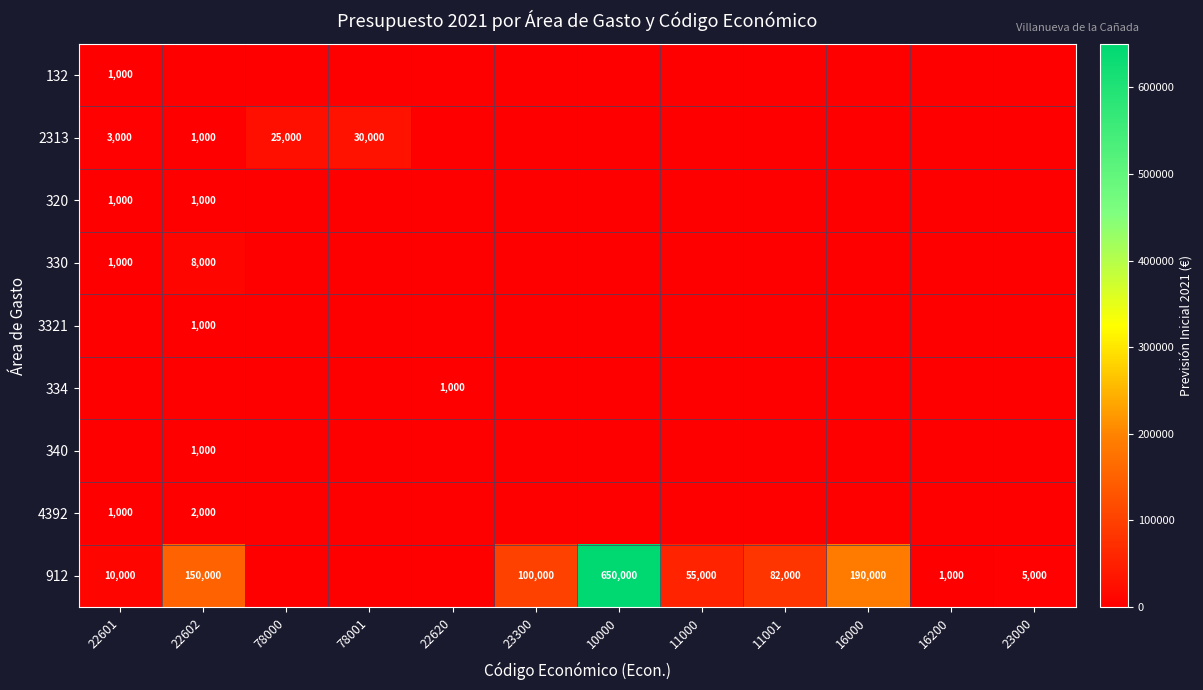

Is it true that 912 equals 202878 at 22602?

False